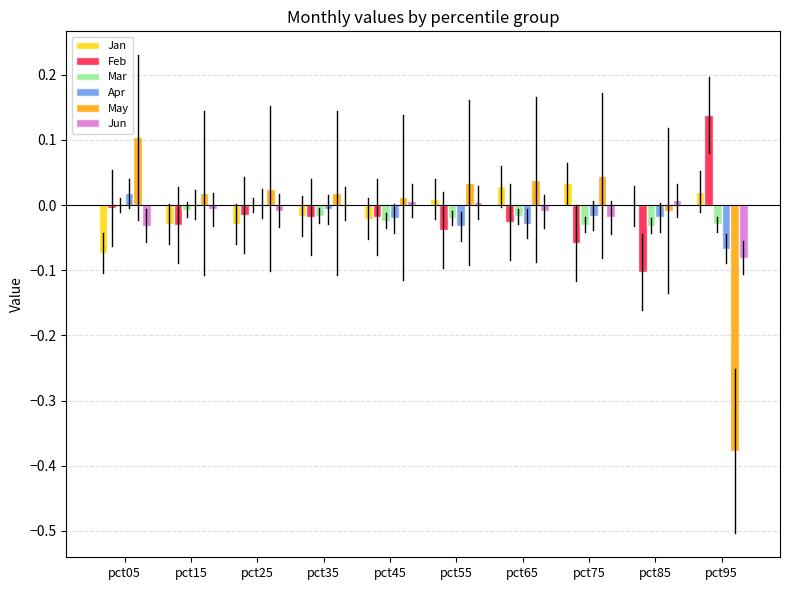

At which category does the chart reach its peak across all series?

pct95